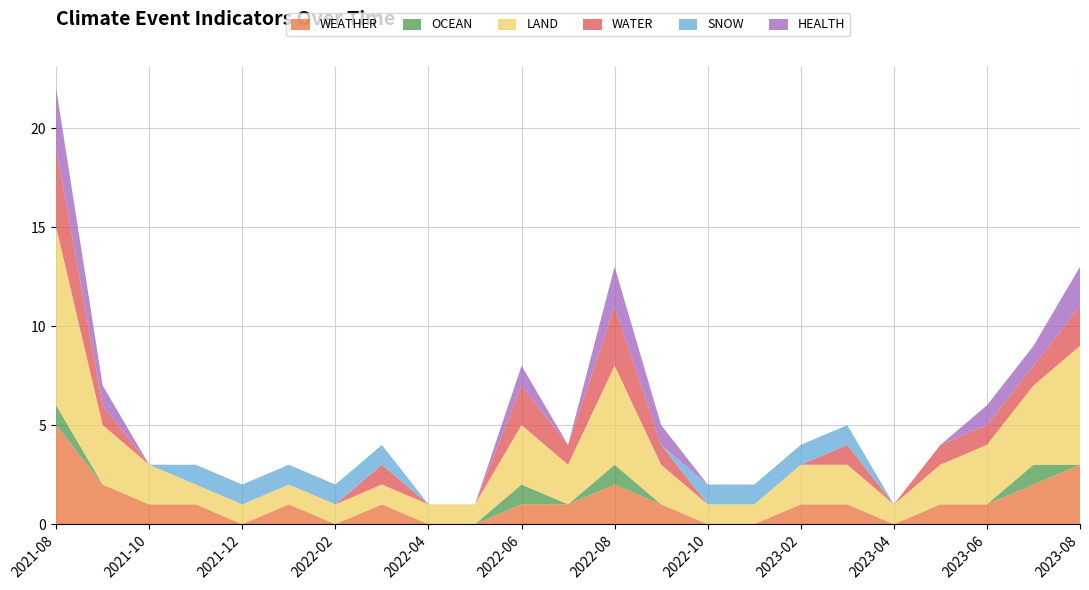

Reading left to right, what are all the values shown in this chart?

WEATHER: 5	2	1	1	0	1	0	1	0	0	1	1	2	1	0	0	1	1	0	1	1	2	3
OCEAN: 1	0	0	0	0	0	0	0	0	0	1	0	1	0	0	0	0	0	0	0	0	1	0
LAND: 9	3	2	1	1	1	1	1	1	1	3	2	5	2	1	1	2	2	1	2	3	4	6
WATER: 4	1	0	0	0	0	0	1	0	0	2	1	3	1	0	0	0	1	0	1	1	1	2
SNOW: 0	0	0	1	1	1	1	1	0	0	0	0	0	0	1	1	1	1	0	0	0	0	0
HEALTH: 3	1	0	0	0	0	0	0	0	0	1	0	2	1	0	0	0	0	0	0	1	1	2